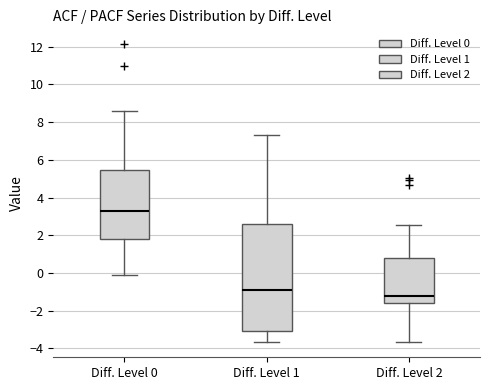

Reading left to right, transcribe this box plot: for each box, give where its median line is, the range the box spans, and where its two whiskers end, as read against the y-axis. The values are not printed on the chart, so give them approximately, as read against the axis.

Diff. Level 0: median 3.4, box 1.8 to 5.4, whiskers -0.2 to 8.6
Diff. Level 1: median -1.0, box -3.0 to 2.6, whiskers -3.6 to 7.4
Diff. Level 2: median -1.2, box -1.6 to 0.8, whiskers -3.6 to 2.6